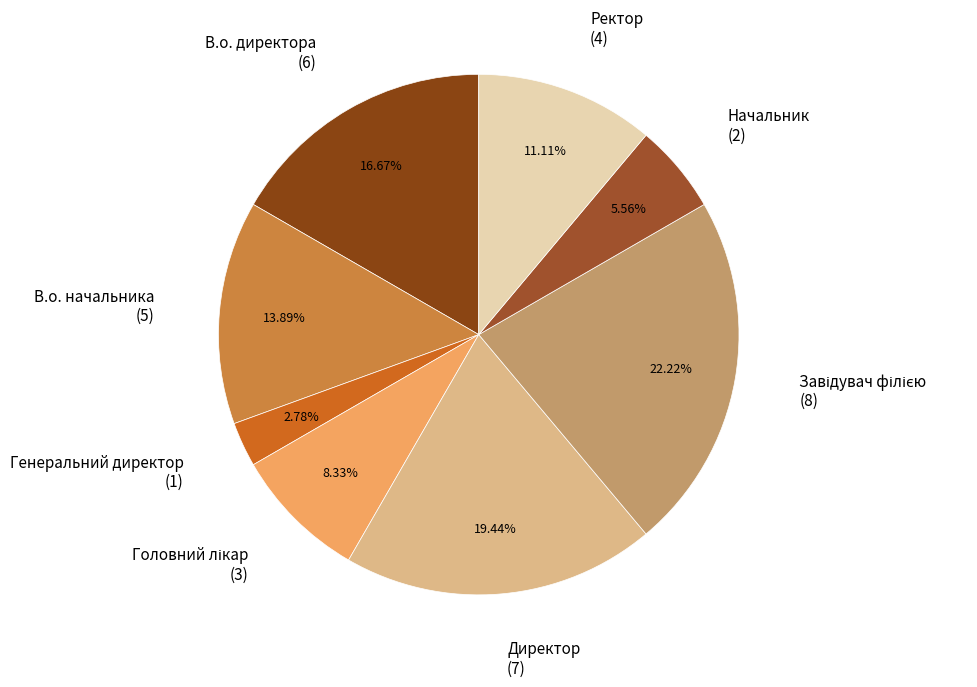

To the nearest percent, what is the difference between the largest and smallest slice percentages?

19%